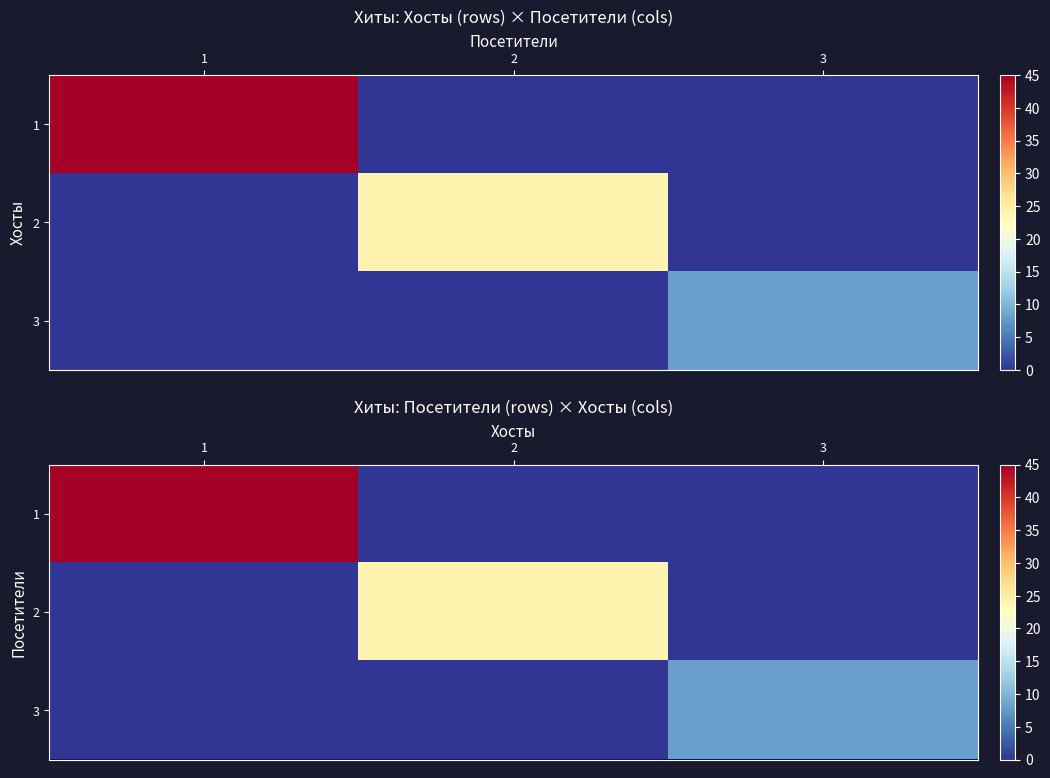

Count the 1 values in the range 0 to 45.

3